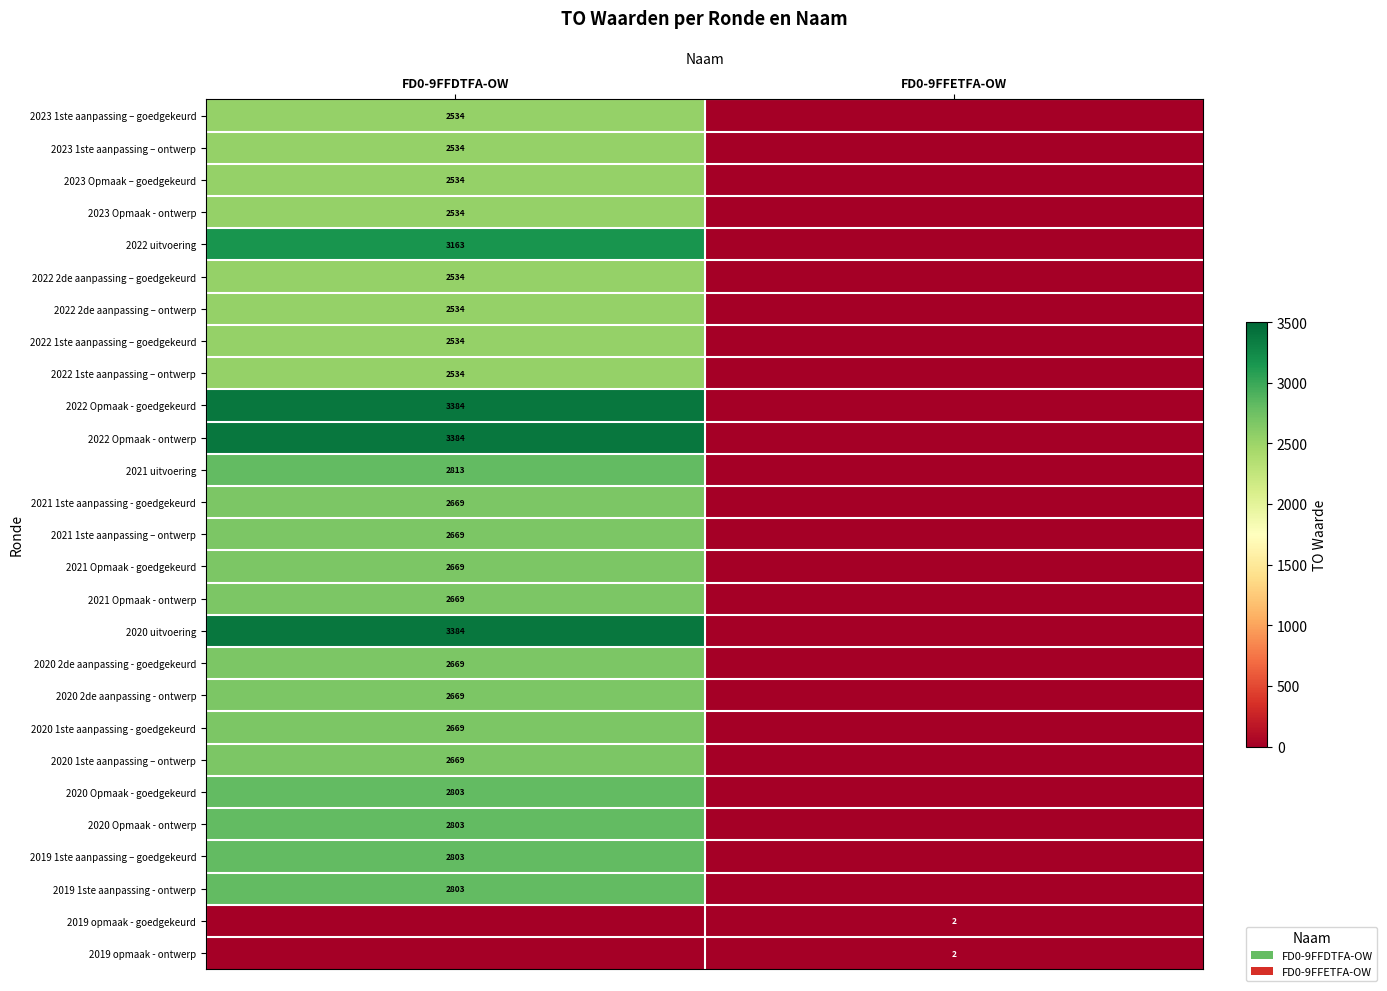

What is the difference between the highest and lowest values at FD0-9FFETFA-OW?

2